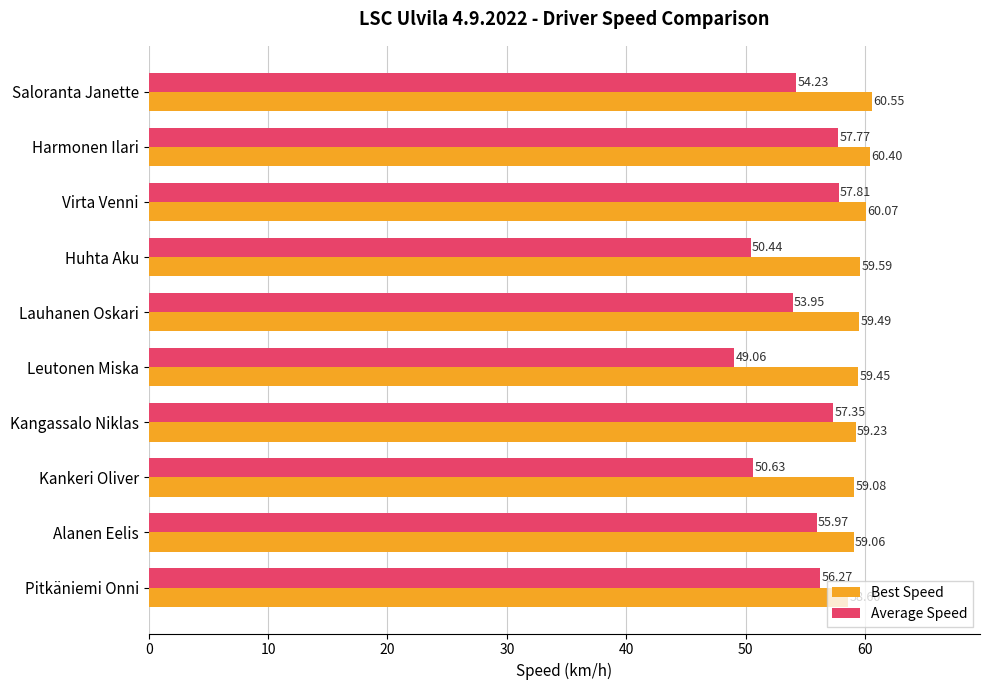

At which label does Best Speed reach its peak?

Saloranta Janette